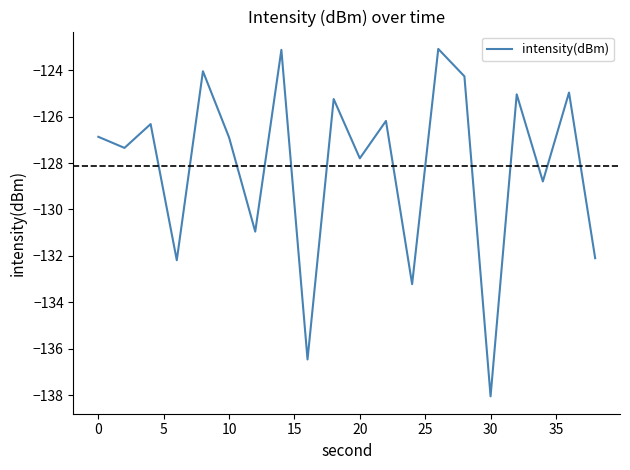

What is the minimum value shown in the chart?

-138.1